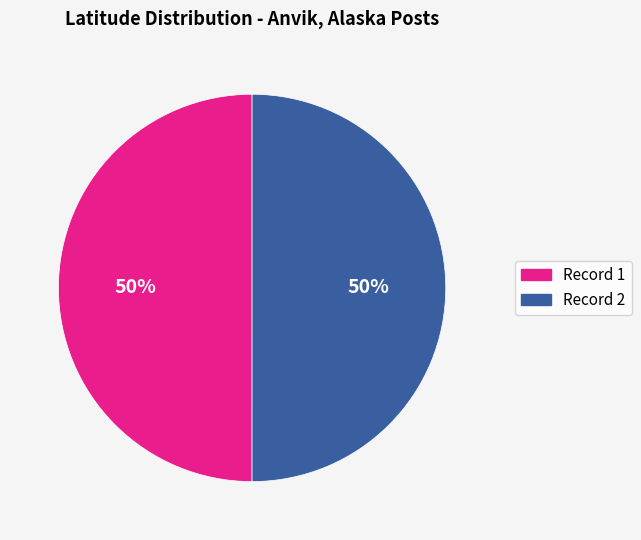

To the nearest percent, what is the average slice percentage?

50%